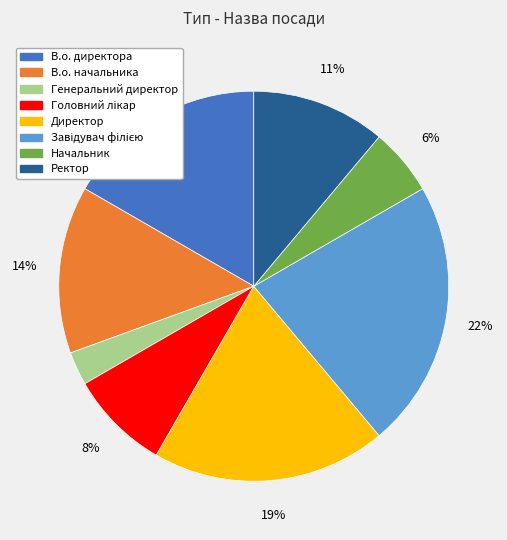

To the nearest percent, what portion does В.о. начальника represent?

14%